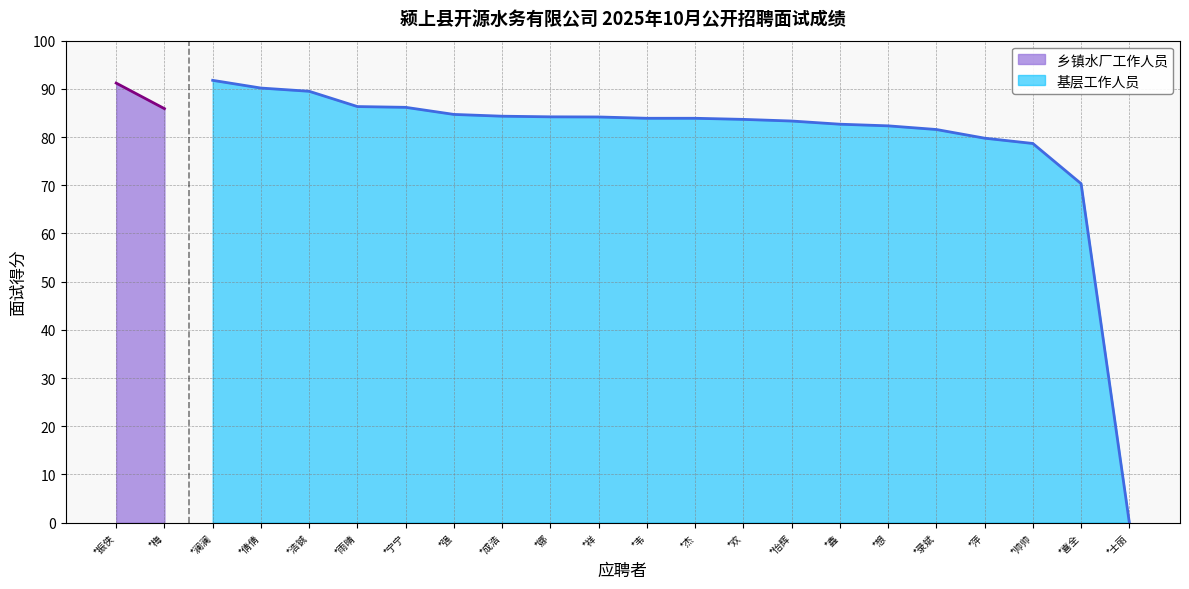

Read the 基层工作人员 value at *录斌.

81.6